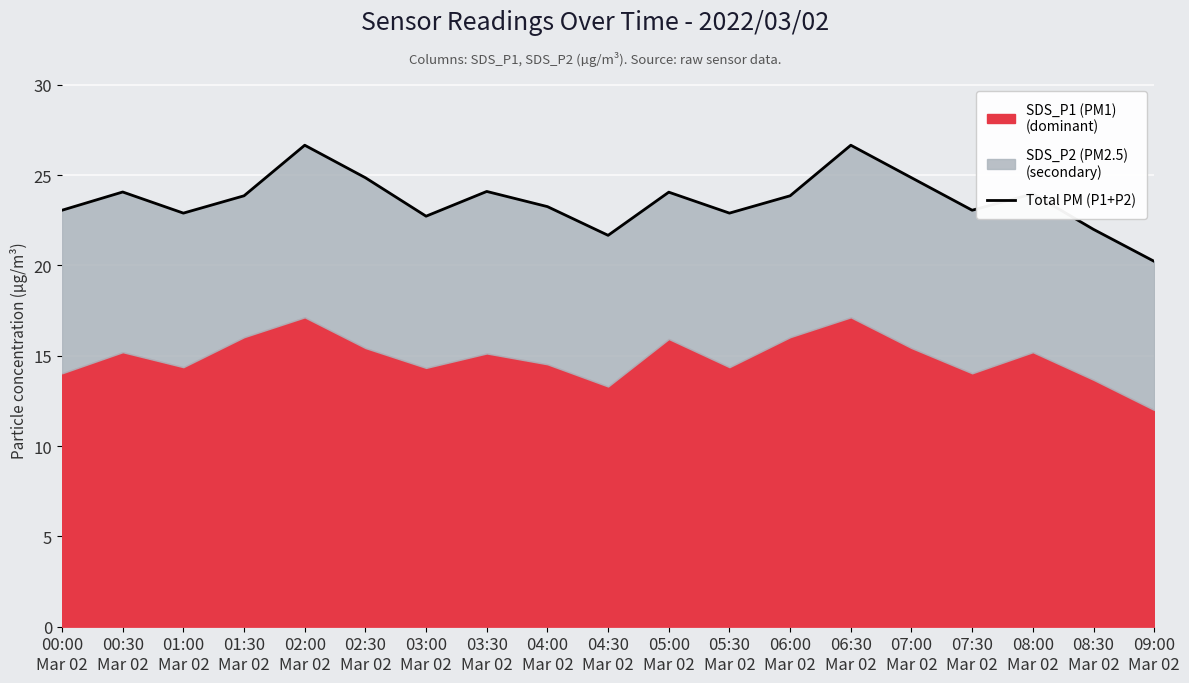

How many interior local peaks (higher than both neighbors) does the data have?

6